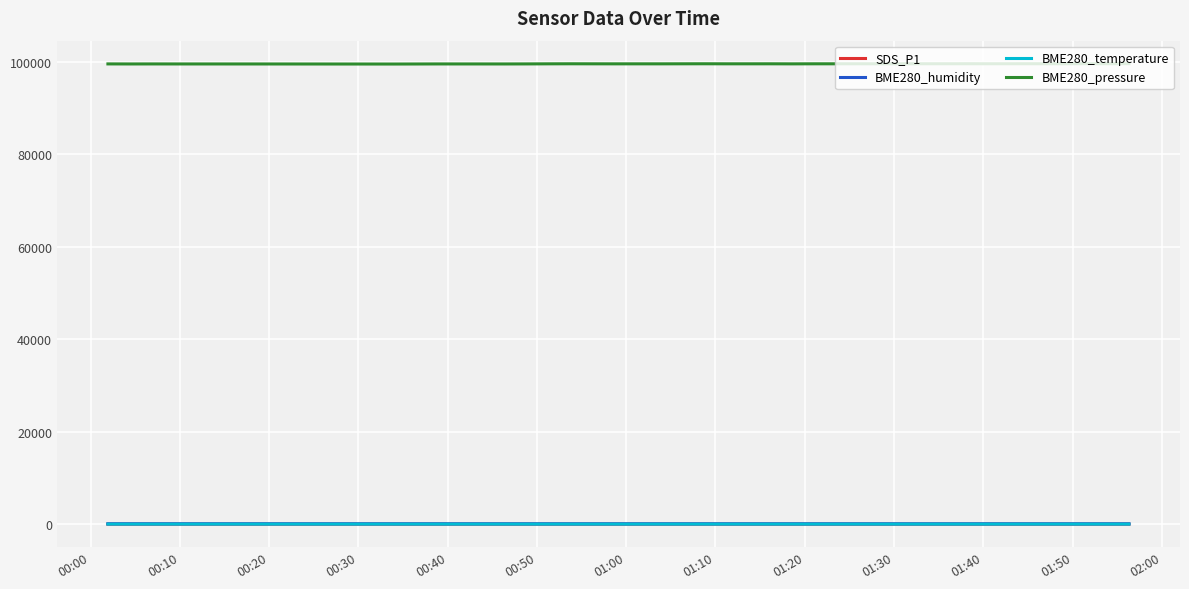

What is the maximum value shown in the chart?

99570.5